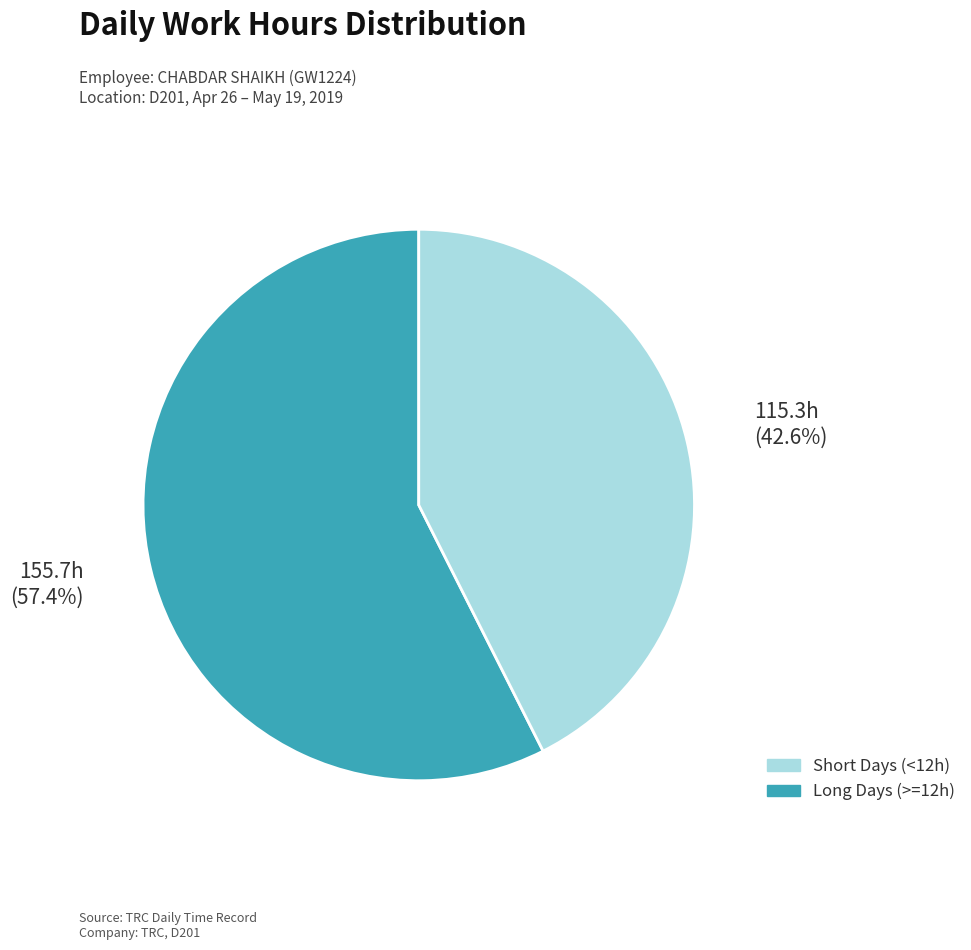

Is there a majority slice in this chart?

Yes